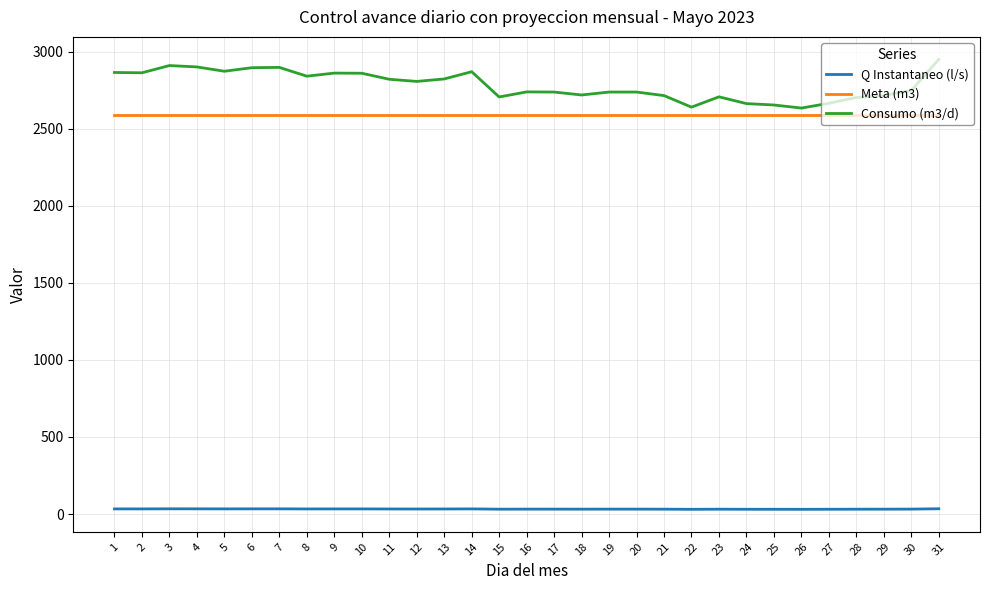

What is the maximum value shown in the chart?

2951.0